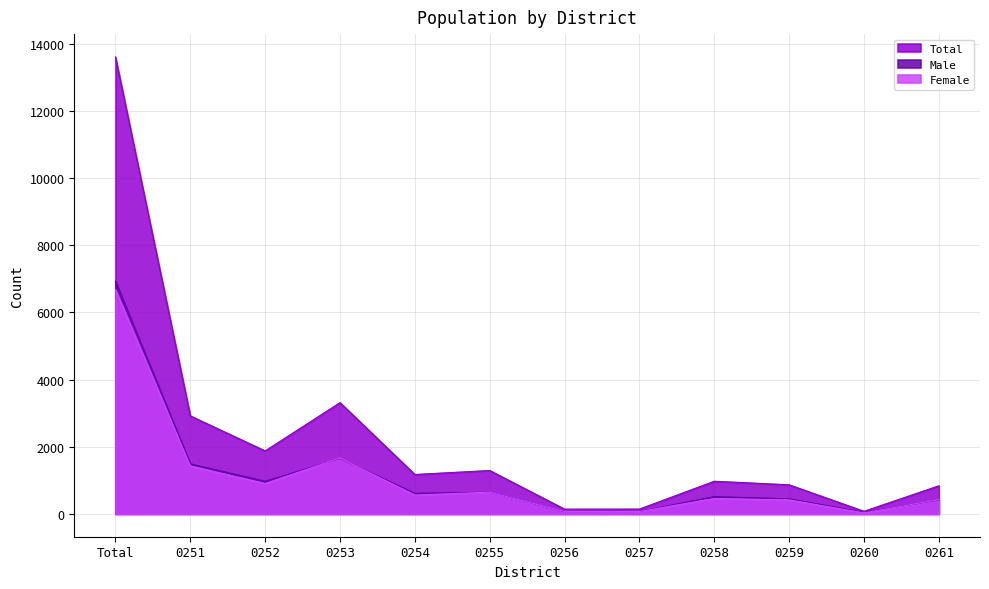

Is the value of Male at 0258 greater than the value of Total at 0256?

Yes